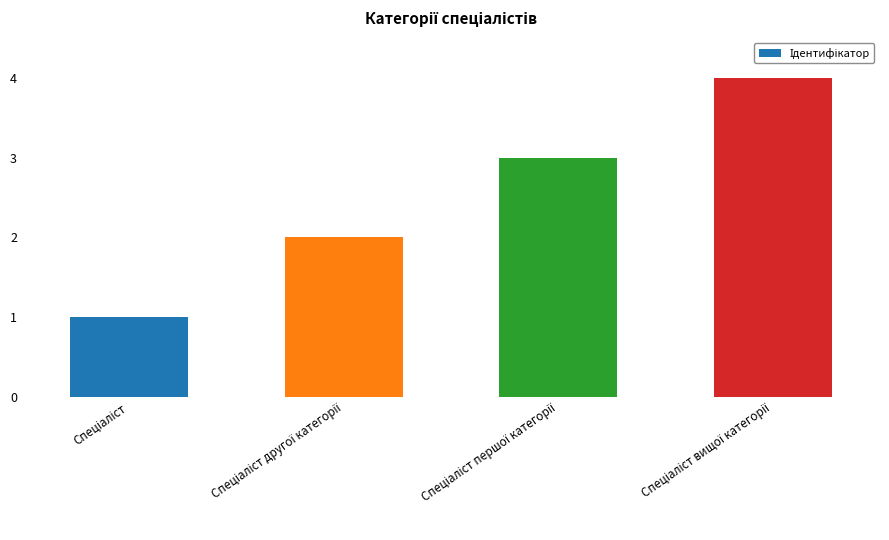

What is the greatest value displayed?

4